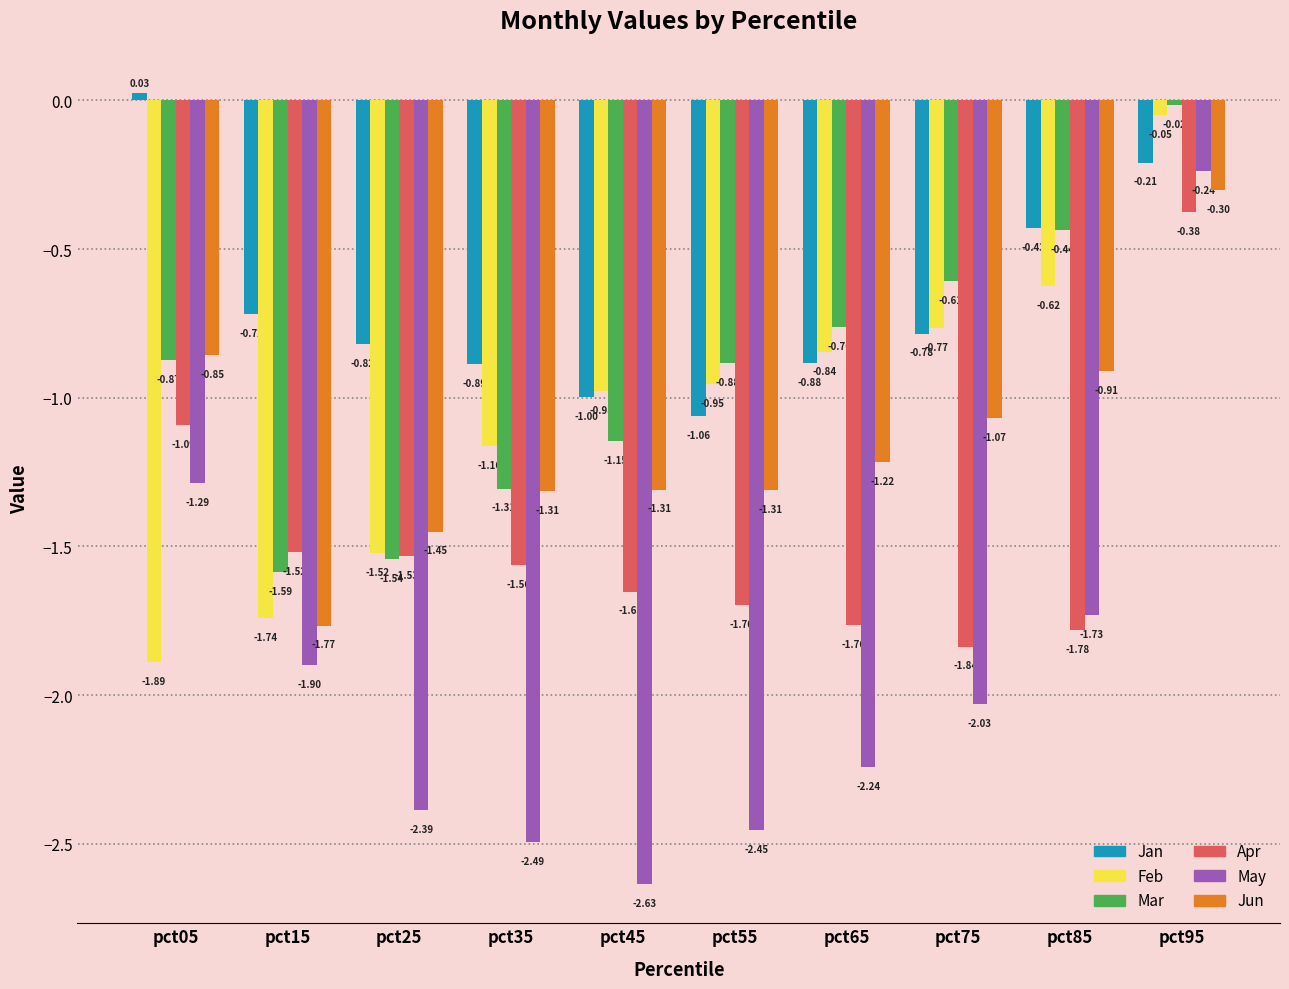

What is the difference between the maximum and minimum values in the Mar series?

1.6